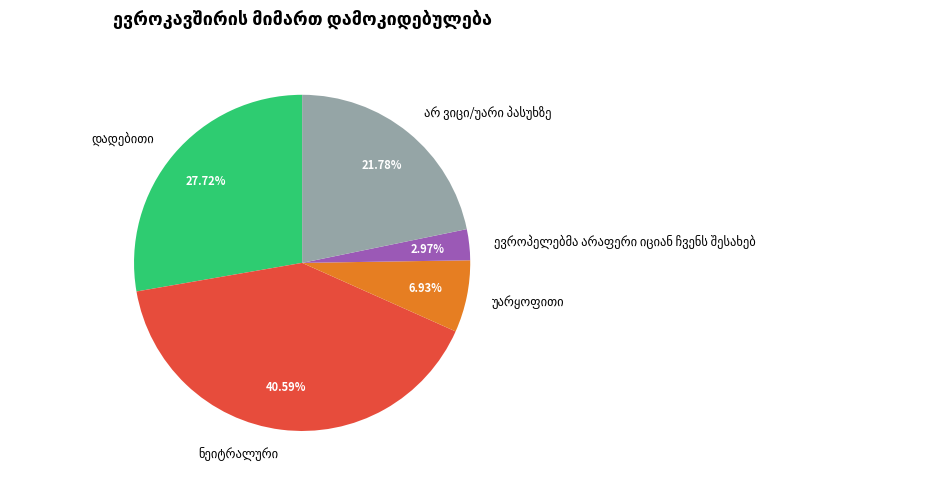

How many segments does this pie chart have?

5